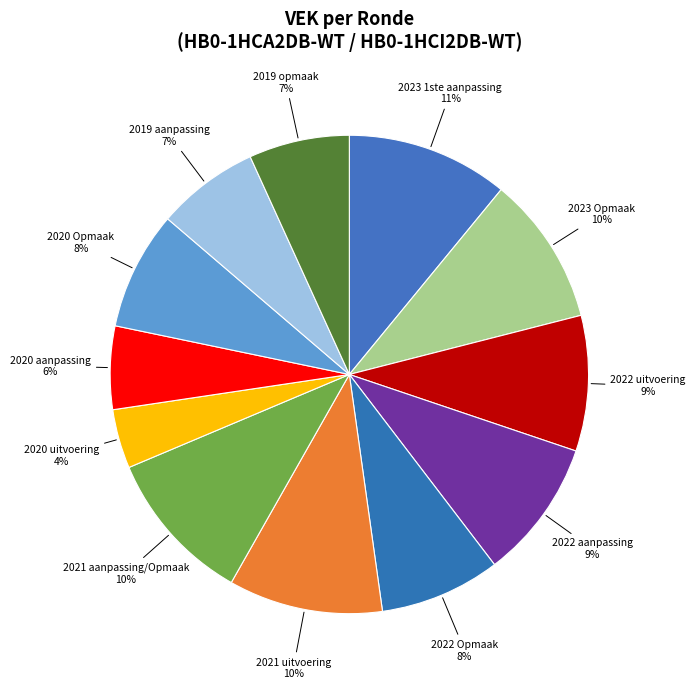

How many segments does this pie chart have?

12